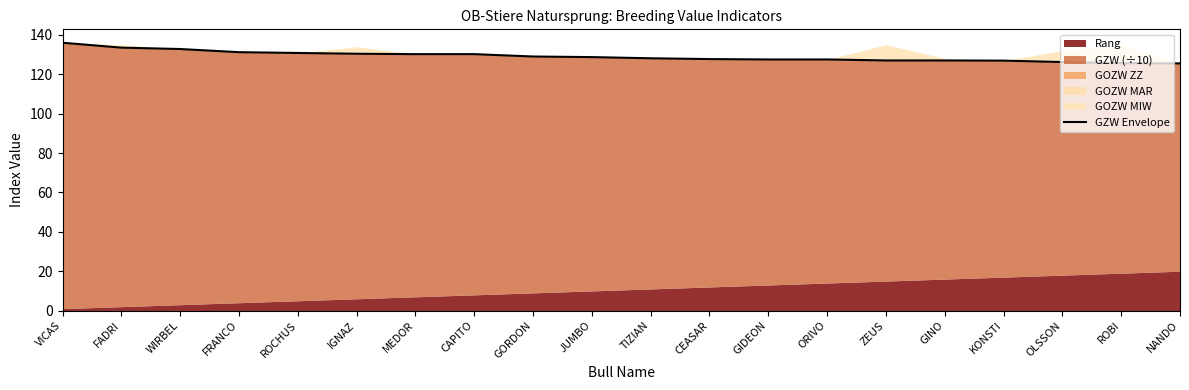

What is the difference between the maximum and second lowest values?

10.4